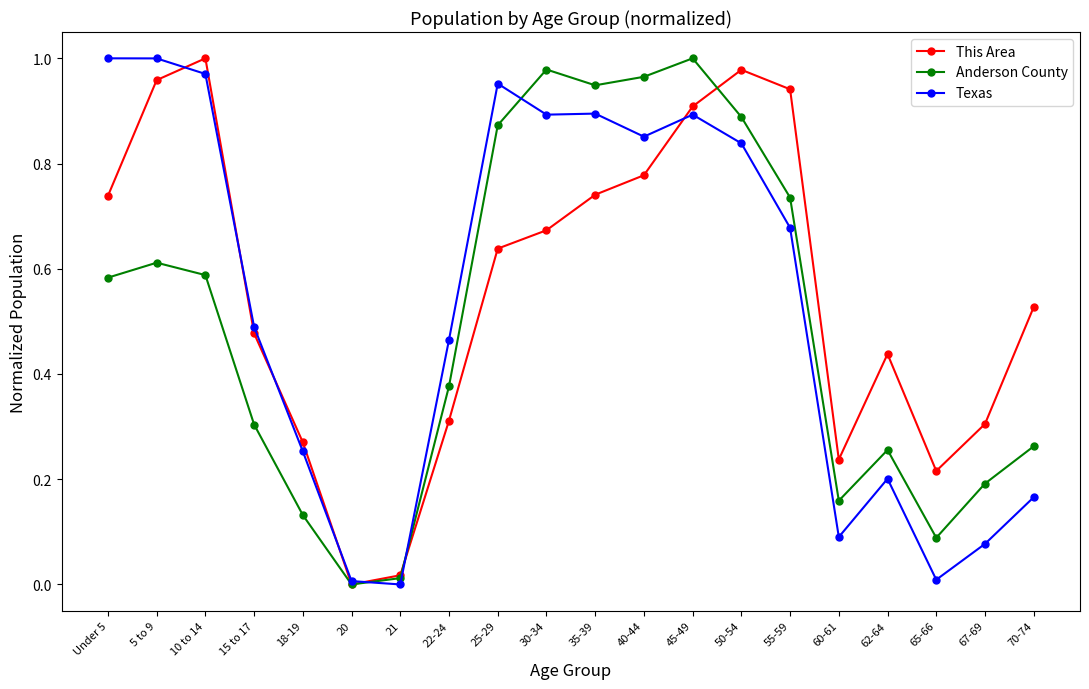

In Anderson County, how many points are higher than both neighbors (excluding endpoints)?

4